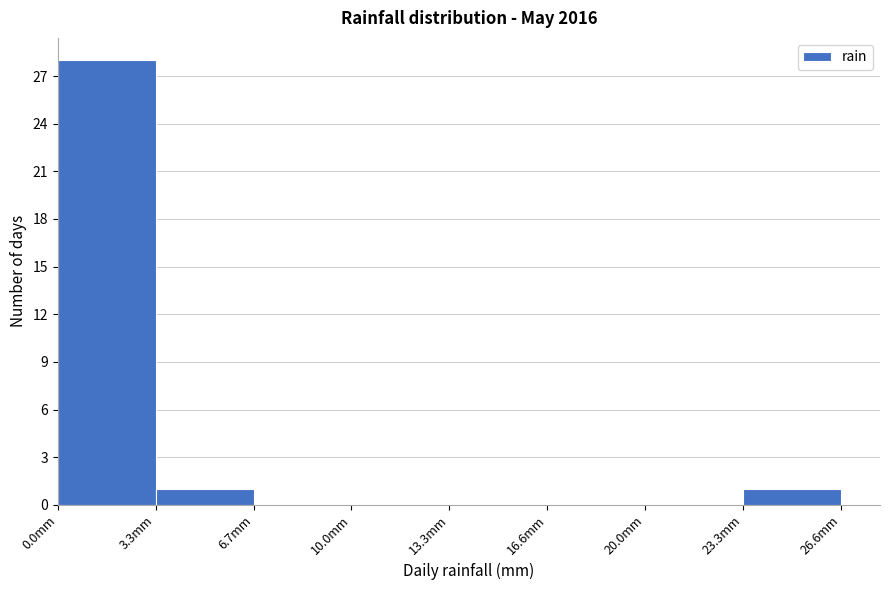

Which range on the x-axis has the tallest bar?

0.0 to 3.5